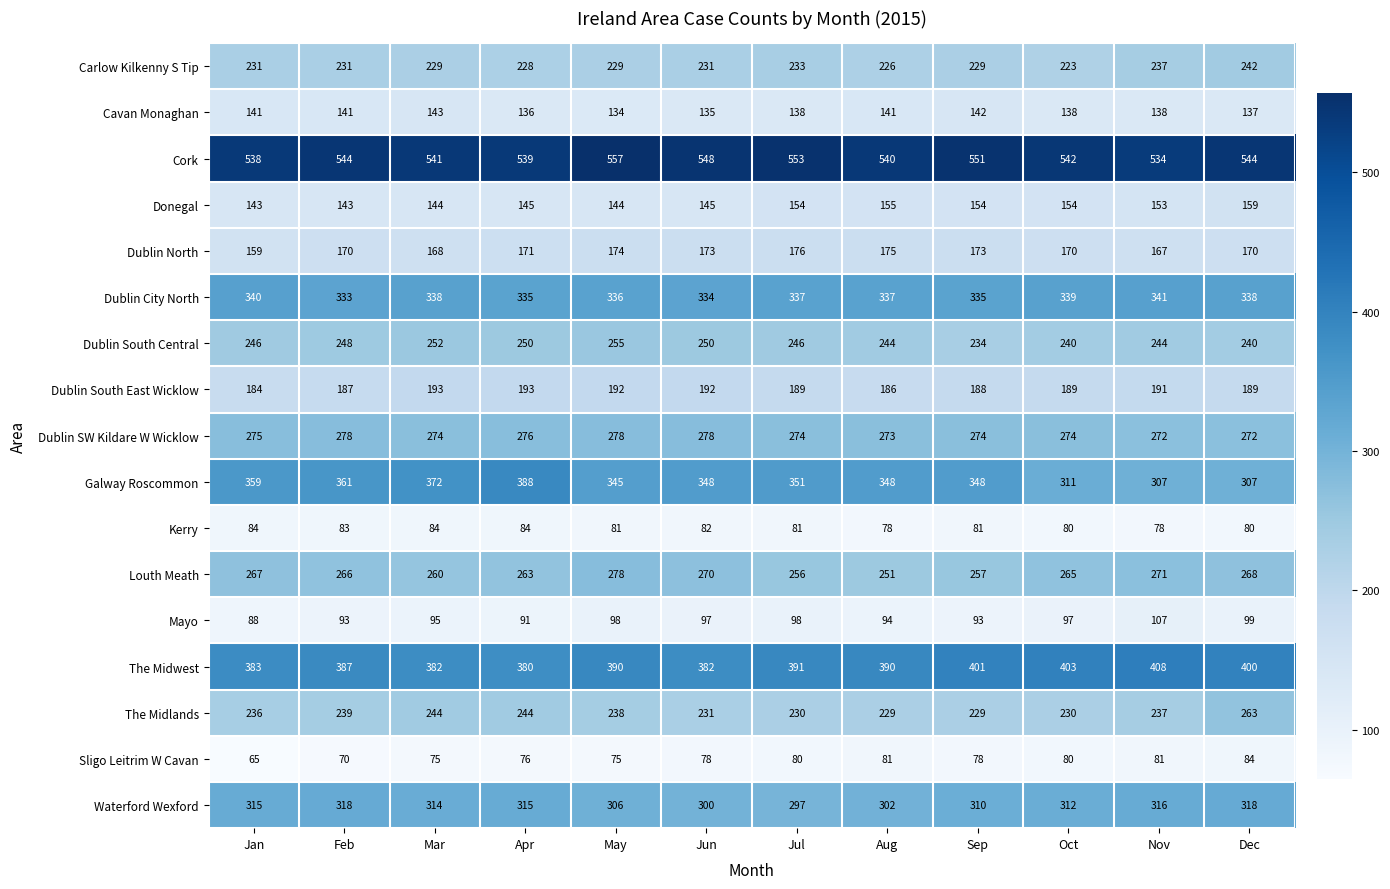

Is it true that Galway Roscommon equals 216 at May?

False